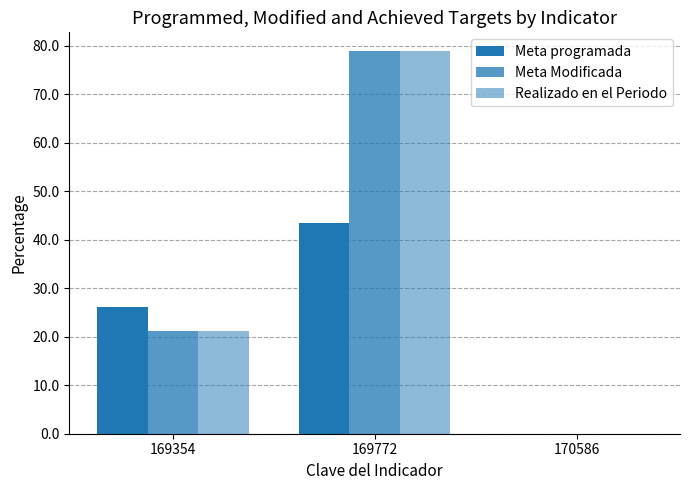

Reading left to right, transcribe all the data shown in this chart.

Meta programada: 26.1	43.5	0.0
Meta Modificada: 21.2	78.8	0.0
Realizado en el Periodo: 21.2	78.8	0.0